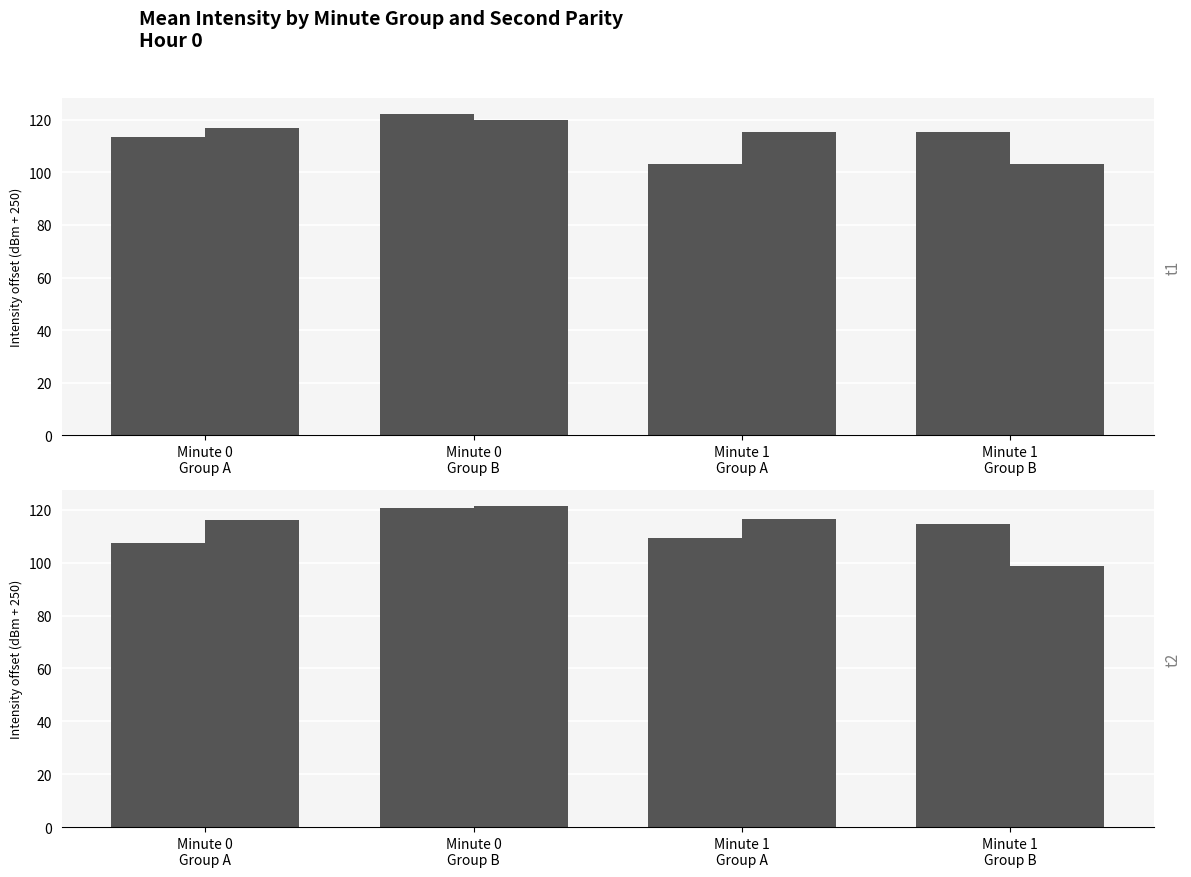

Does the chart contain any negative values?

No